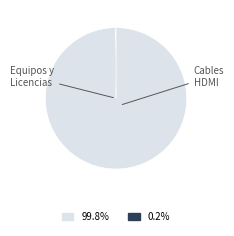

Is there a majority slice in this chart?

Yes